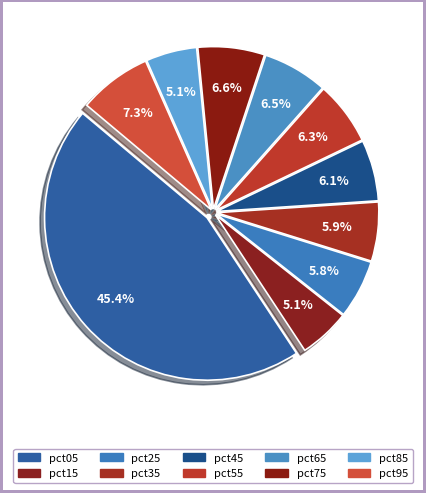

Does pct65 account for over 50% of the chart?

No